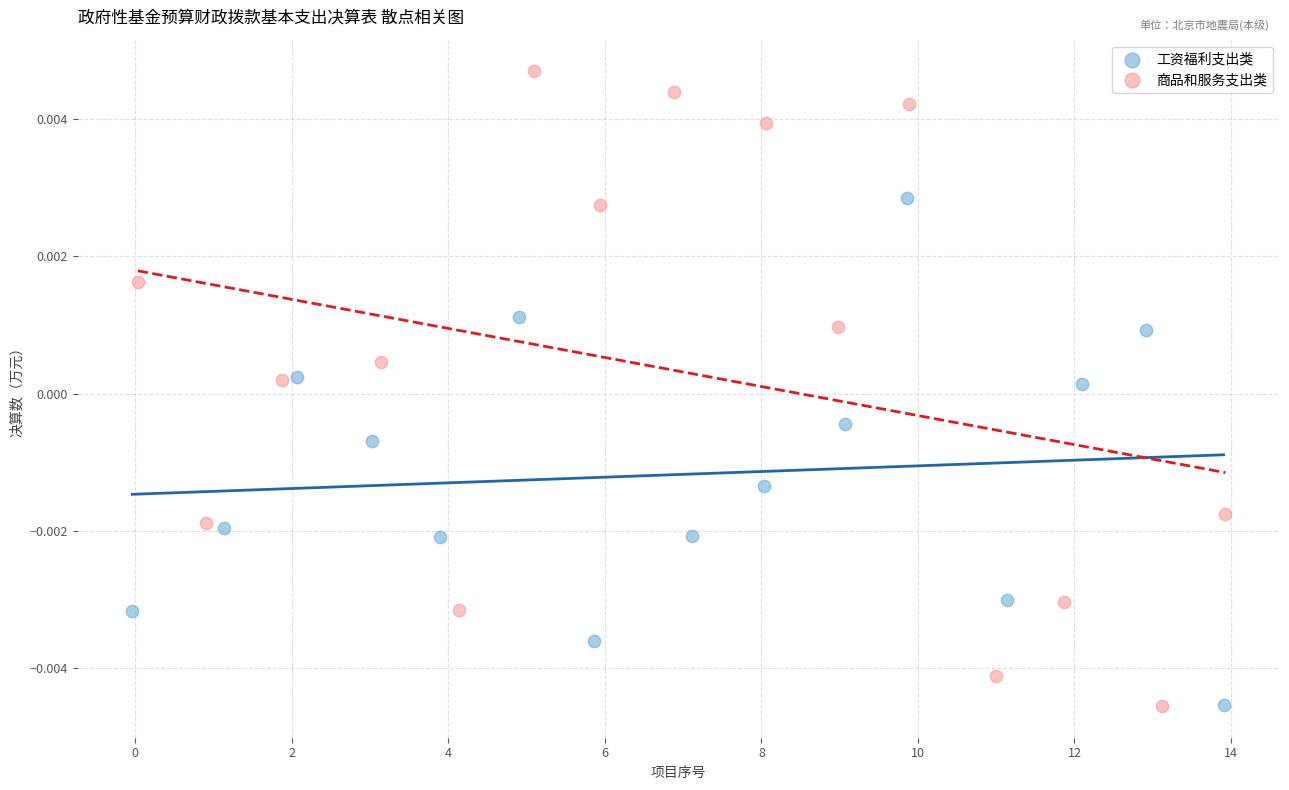

Which series has the largest Y range (max minus min)?

商品和服务支出类